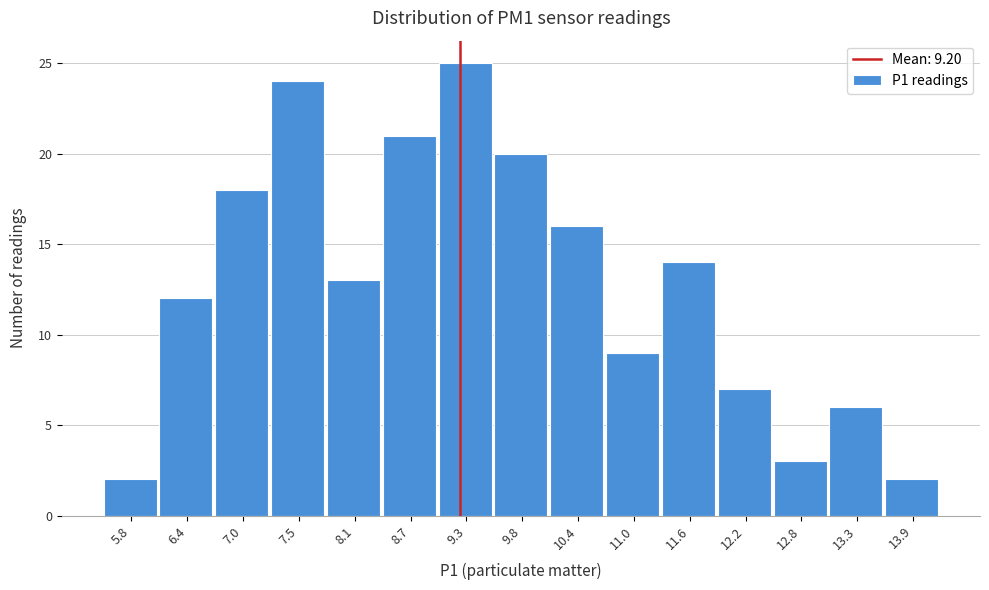

Over which range of the x-axis is the bar tallest?

8.98 to 9.56